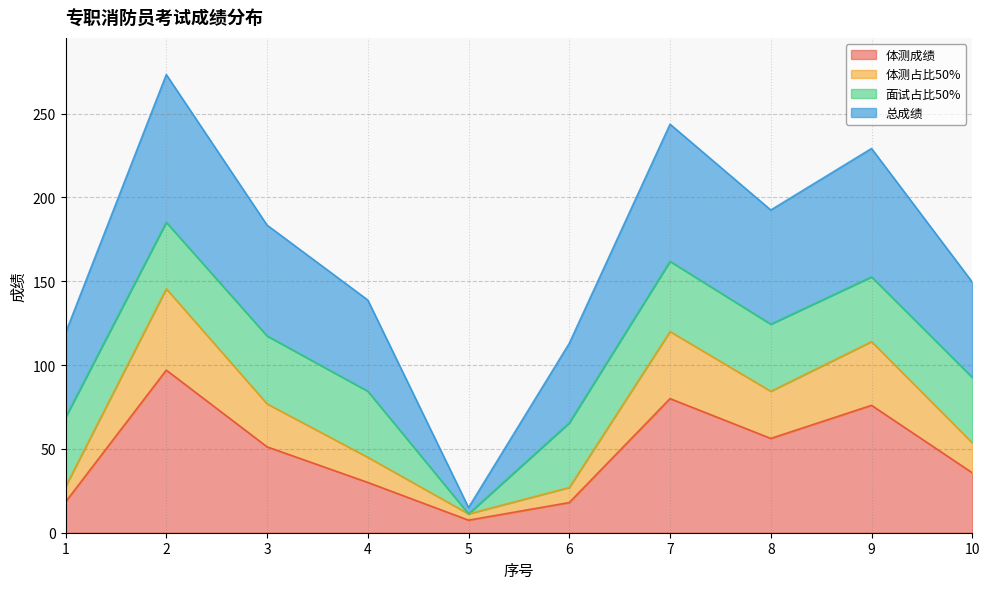

How many categories are shown in the chart?

10